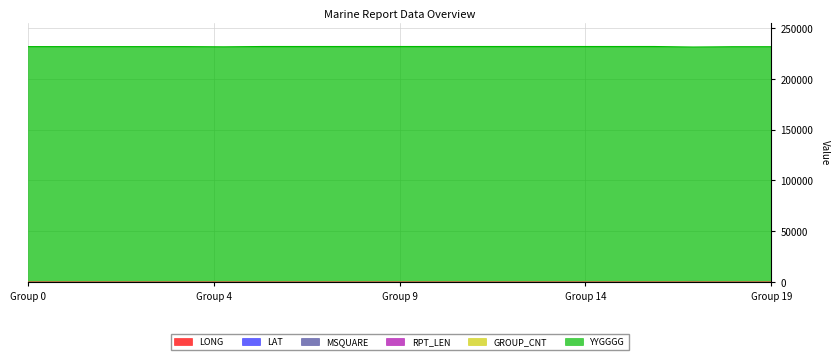

Does the chart have visible grid lines?

Yes